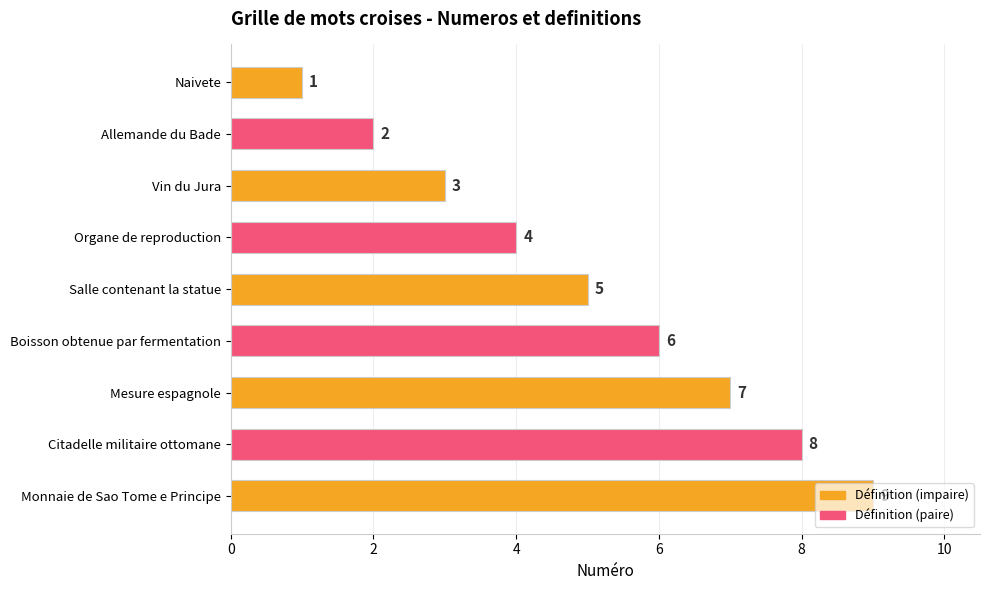

Rank the categories by value from lowest to highest.

Naivete, Allemande du Bade, Vin du Jura, Organe de reproduction, Salle contenant la statue, Boisson obtenue par fermentation, Mesure espagnole, Citadelle militaire ottomane, Monnaie de Sao Tome e Principe